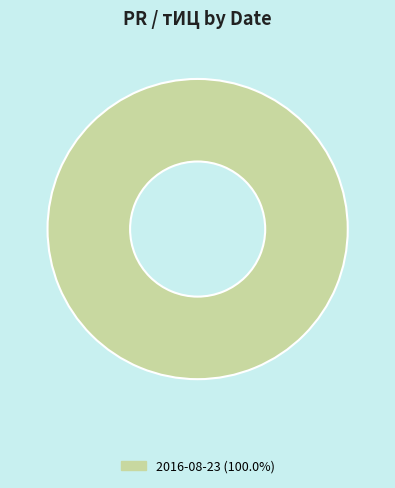

Does 2016-08-23 (100.0%) represent more than half of the total?

Yes